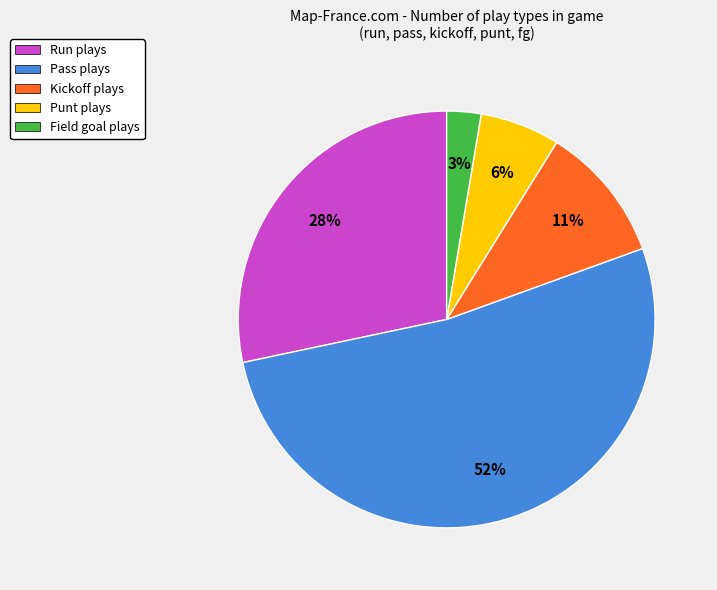

Which slice is the smallest?

Field goal plays